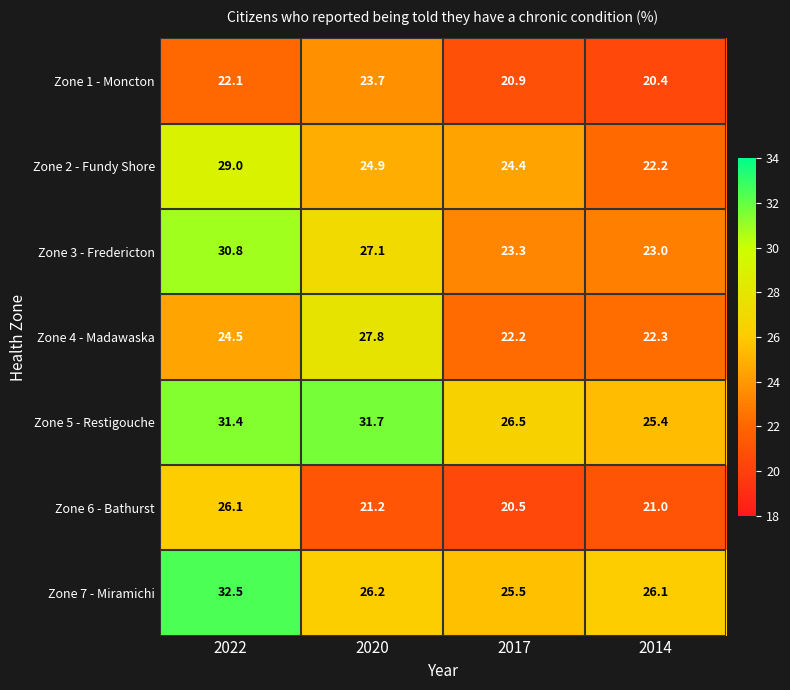

Reading right to left, list all the values displayed in this chart.

Zone 1 - Moncton: 2014=20.4	2017=20.9	2020=23.7	2022=22.1
Zone 2 - Fundy Shore: 2014=22.2	2017=24.4	2020=24.9	2022=29.0
Zone 3 - Fredericton: 2014=23.0	2017=23.3	2020=27.1	2022=30.8
Zone 4 - Madawaska: 2014=22.3	2017=22.2	2020=27.8	2022=24.5
Zone 5 - Restigouche: 2014=25.4	2017=26.5	2020=31.7	2022=31.4
Zone 6 - Bathurst: 2014=21.0	2017=20.5	2020=21.2	2022=26.1
Zone 7 - Miramichi: 2014=26.1	2017=25.5	2020=26.2	2022=32.5